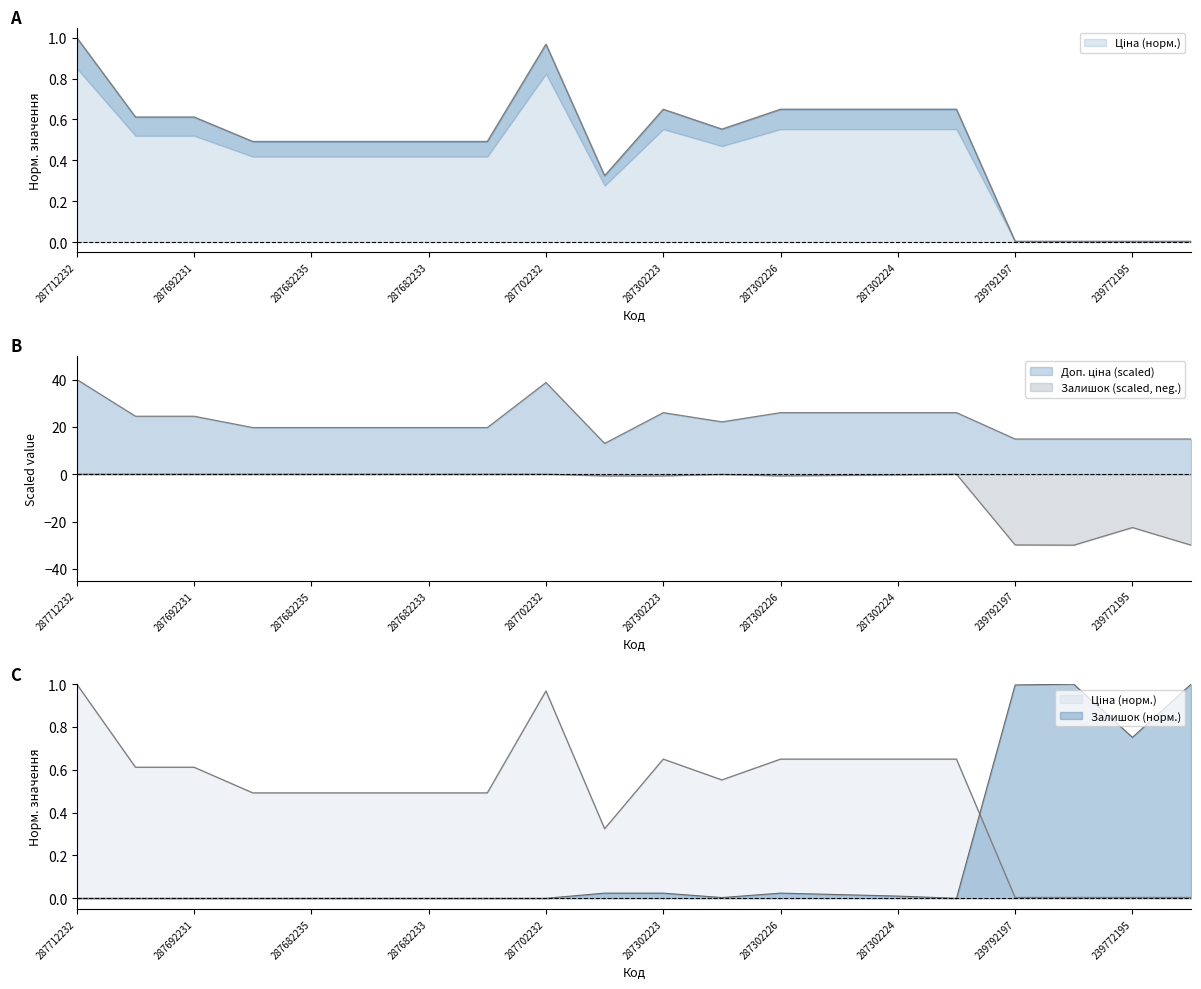

What is the label of the 3rd point from the right?

239792196